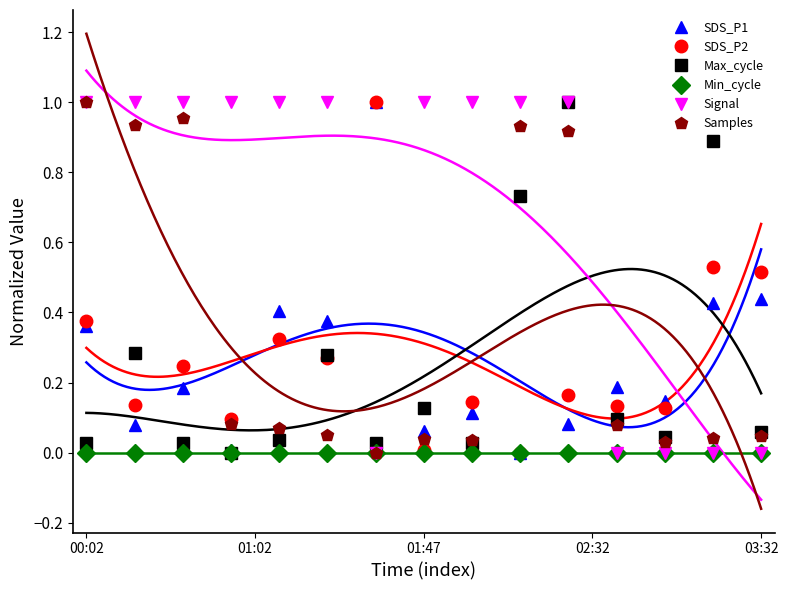

In SDS_P2, how many points are lower than both neighbors (excluding endpoints)?

6